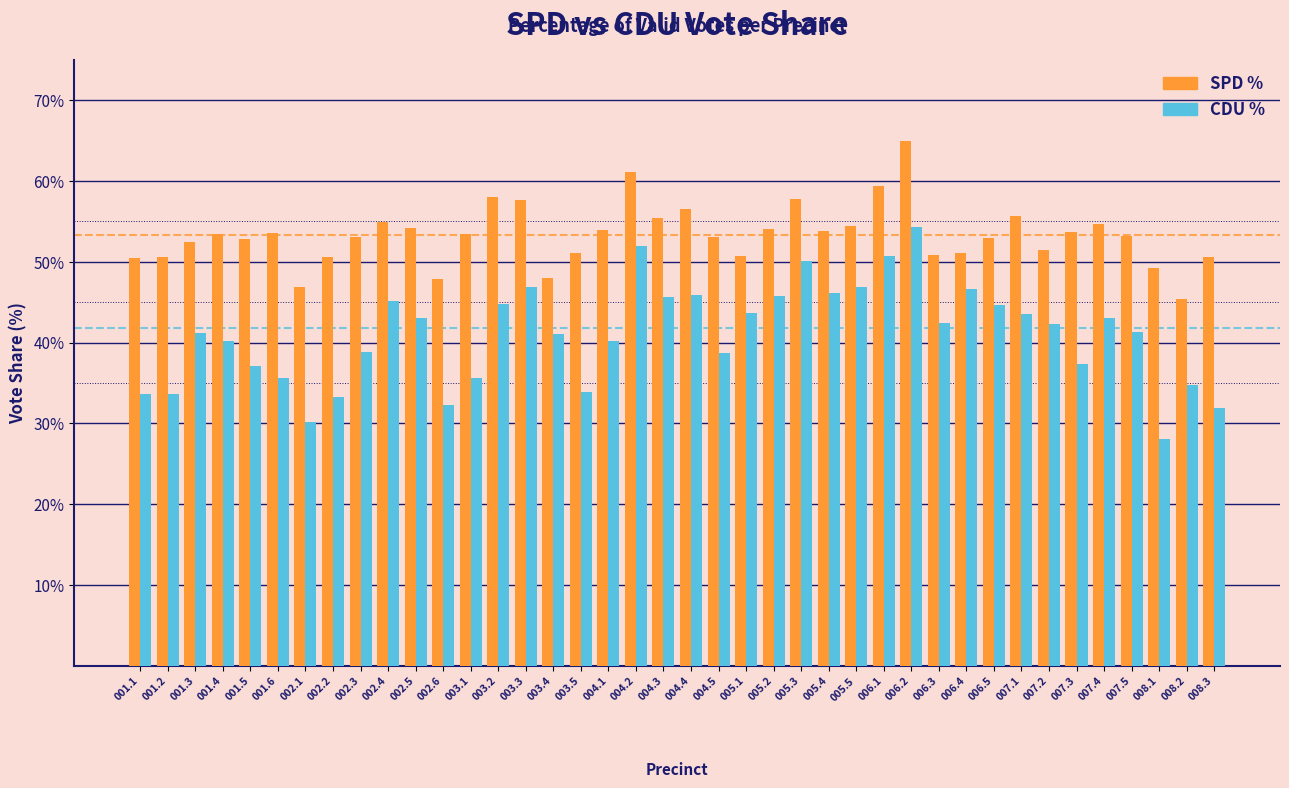

What is the total value across all series at 001.2?

84.3